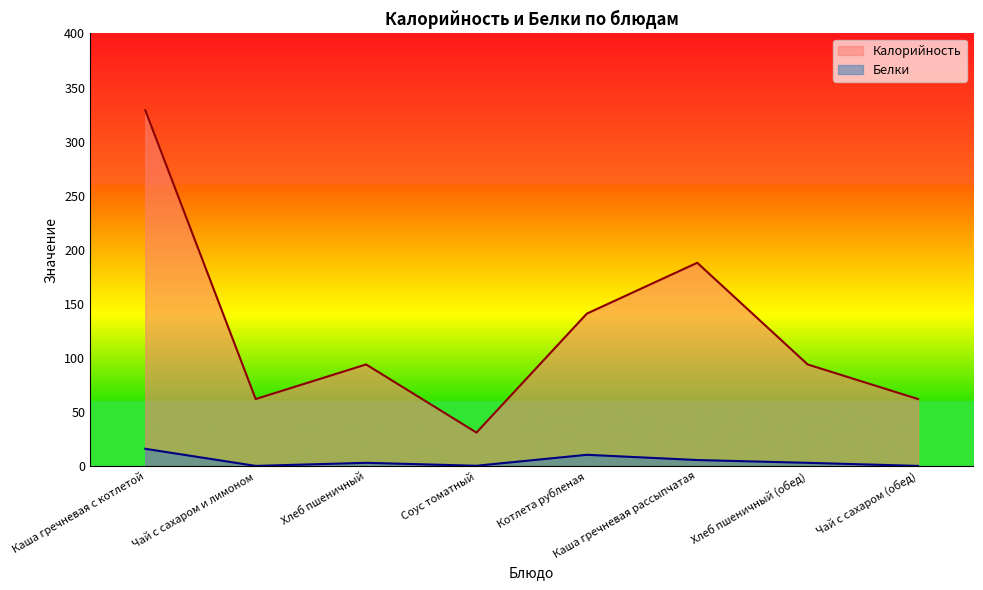

What are all the series names shown in the legend?

Калорийность, Белки